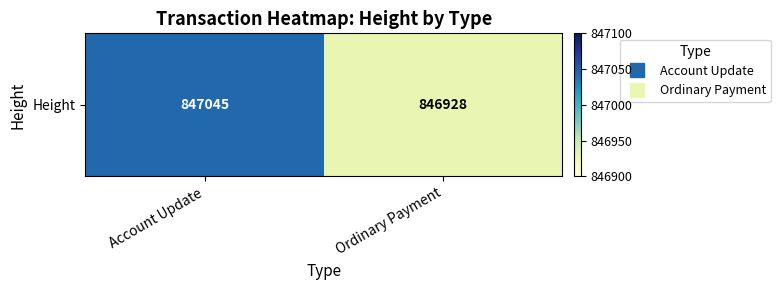

Reading right to left, transcribe all the data shown in this chart.

Ordinary Payment=846928	Account Update=847045